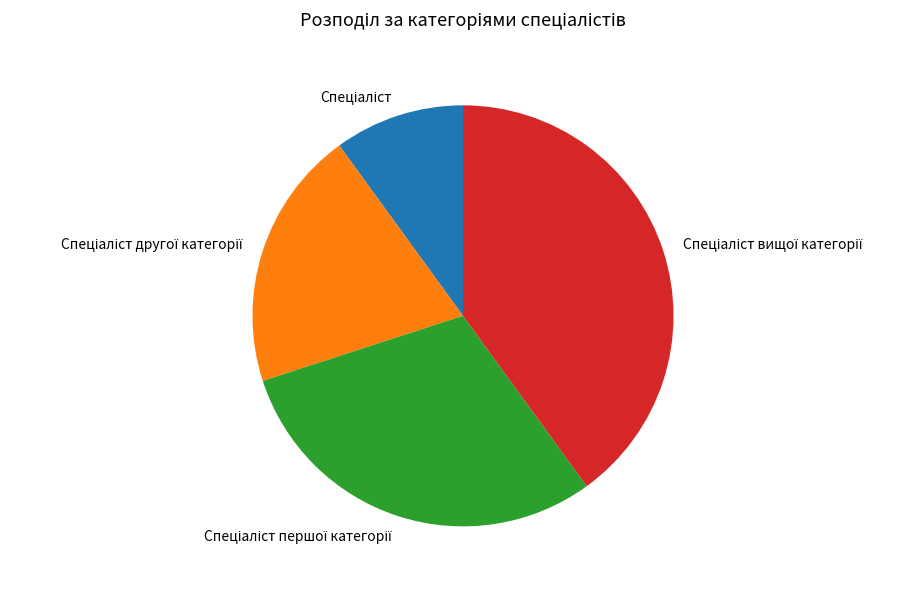

Is there a majority slice in this chart?

No